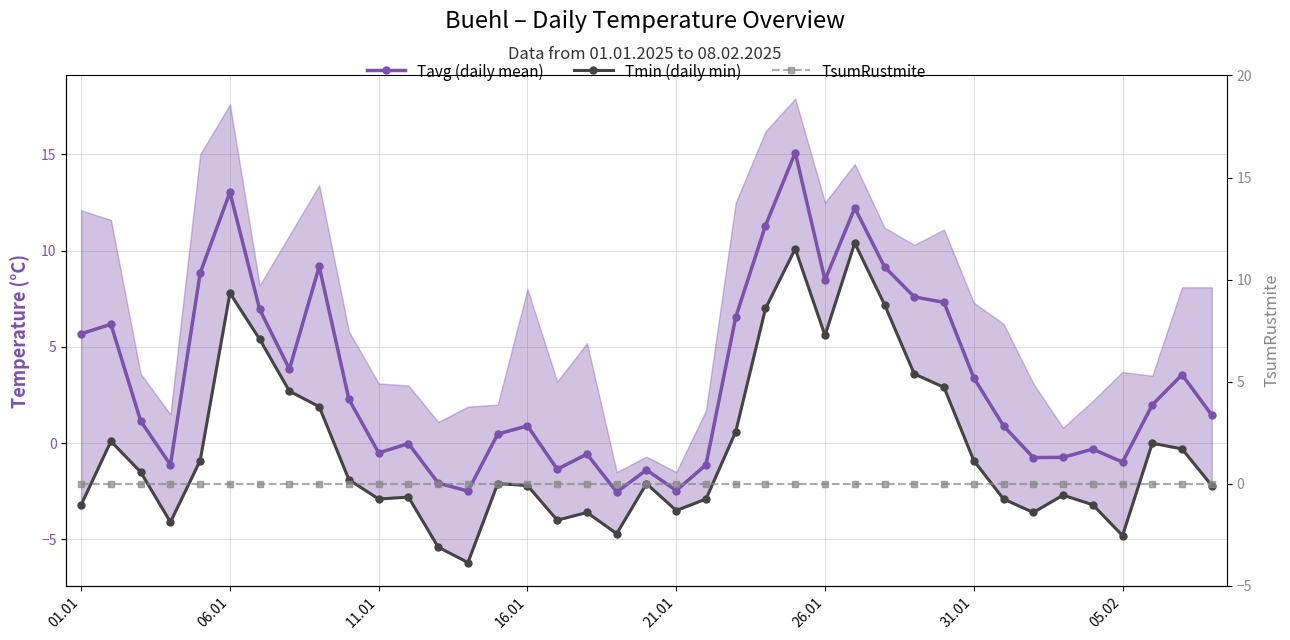

What is the total value across all series at 32?

-4.3